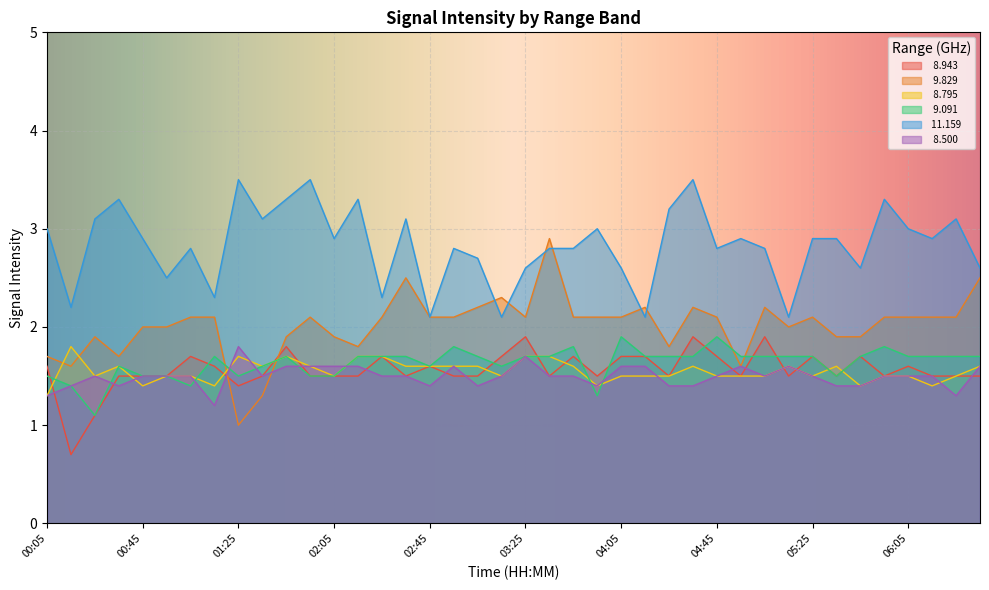

How many categories are shown in the chart?

40